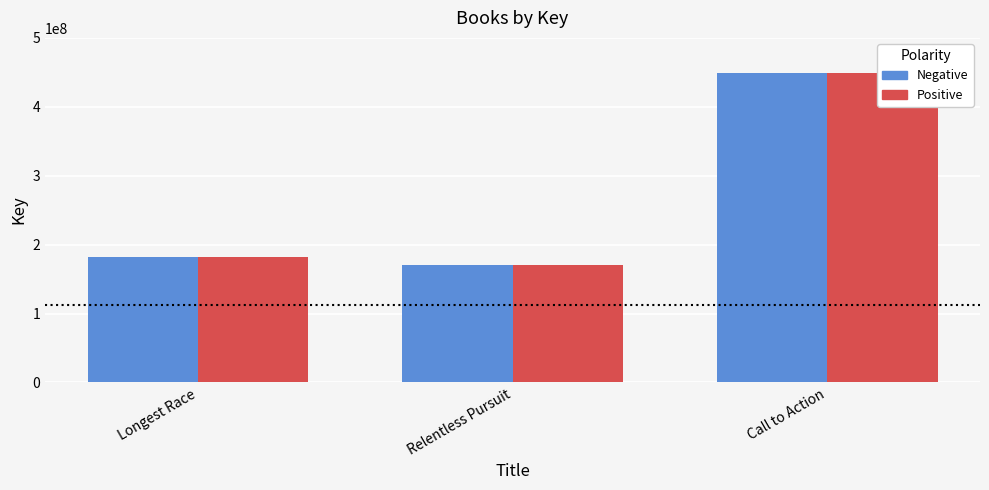

Which has a higher value, Longest Race or Call to Action?

Call to Action